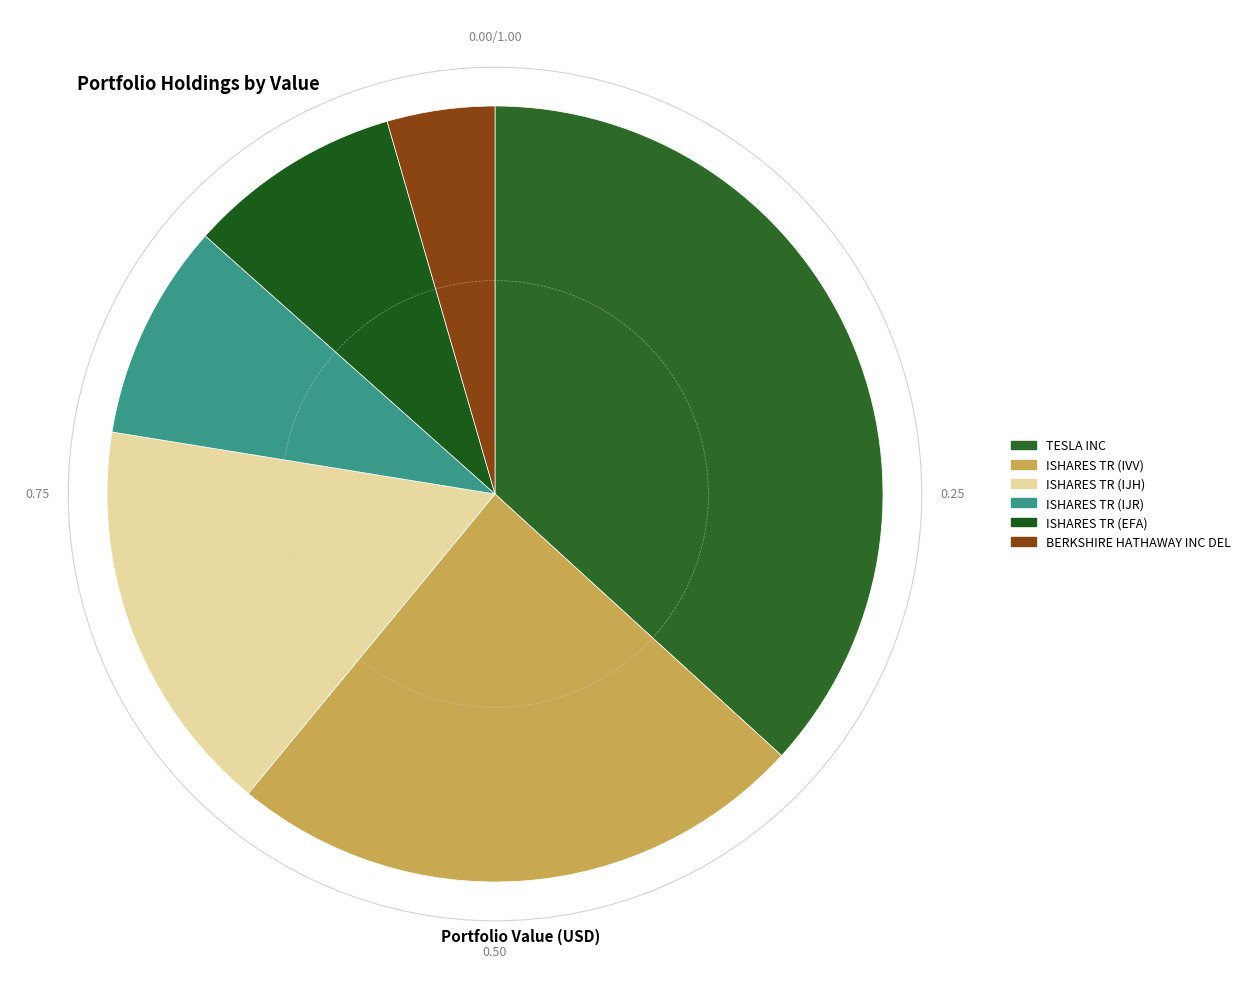

What is the change in value from ISHARES TR (IVV) to BERKSHIRE HATHAWAY INC DEL?

-1051124